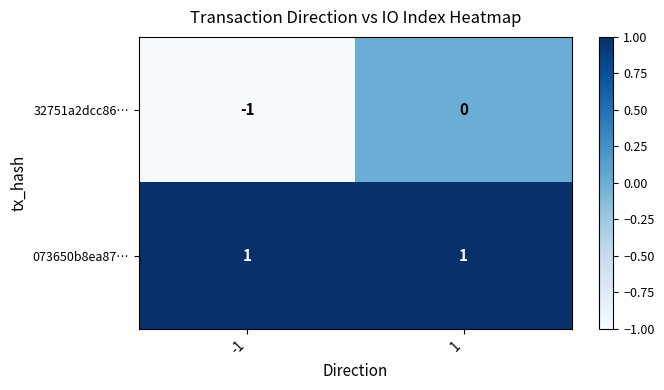

At which category is the sum across all series the highest?

1